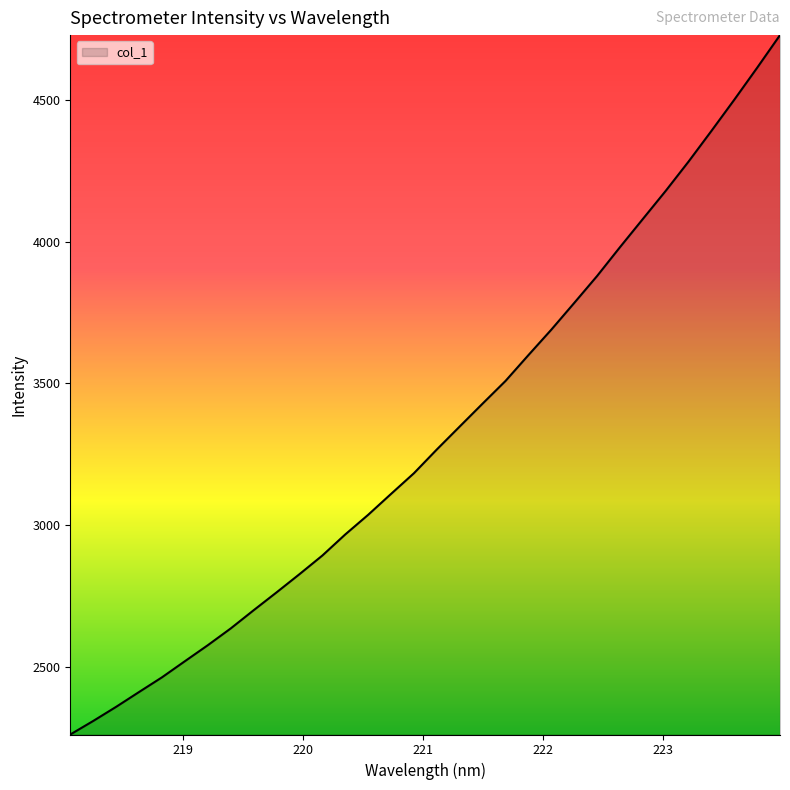

What is the difference between the maximum and minimum values?

2470.7